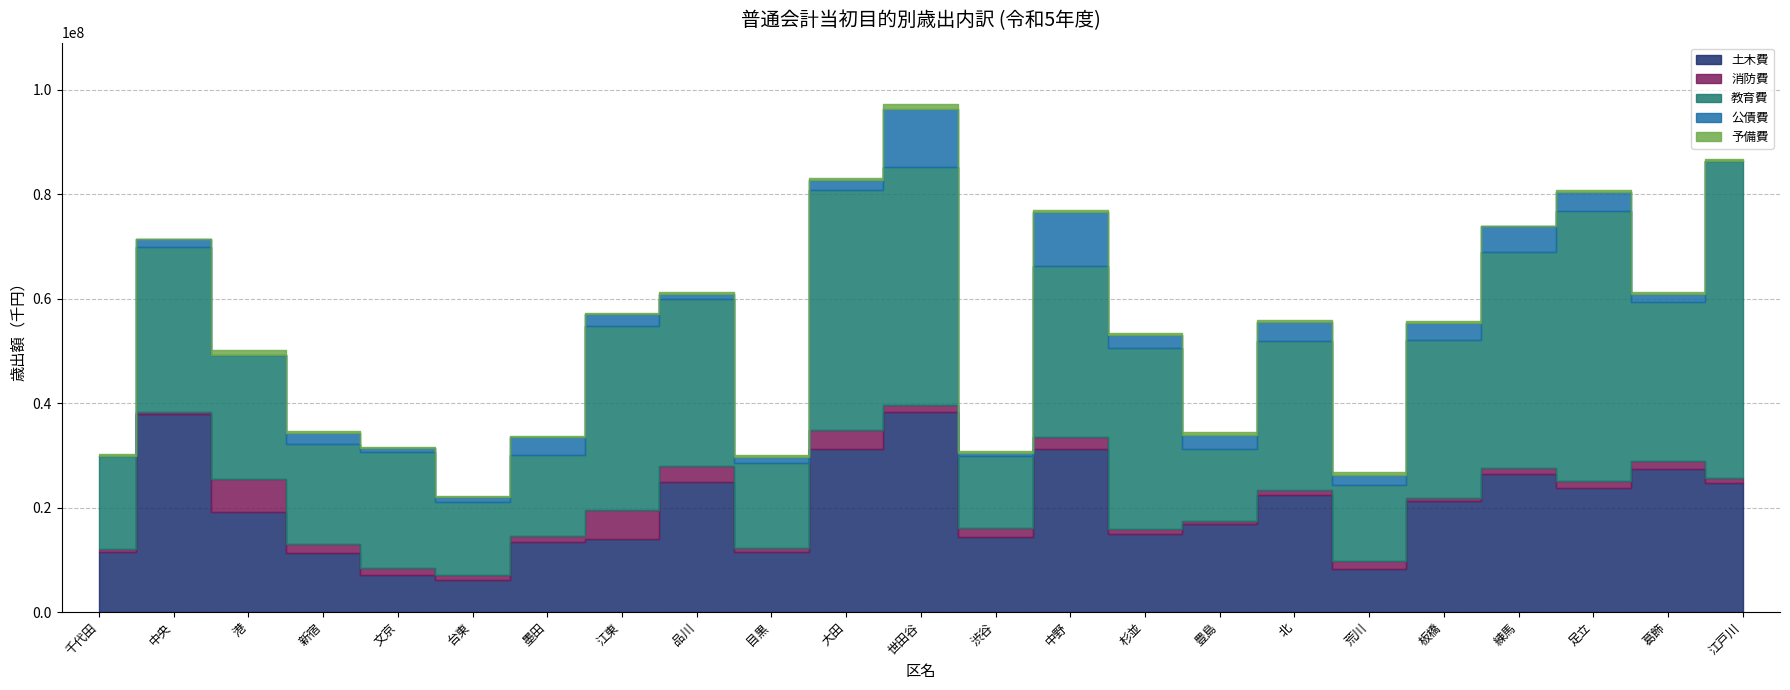

What is the value of the 土木費 point at the 11th from the left?

31298161